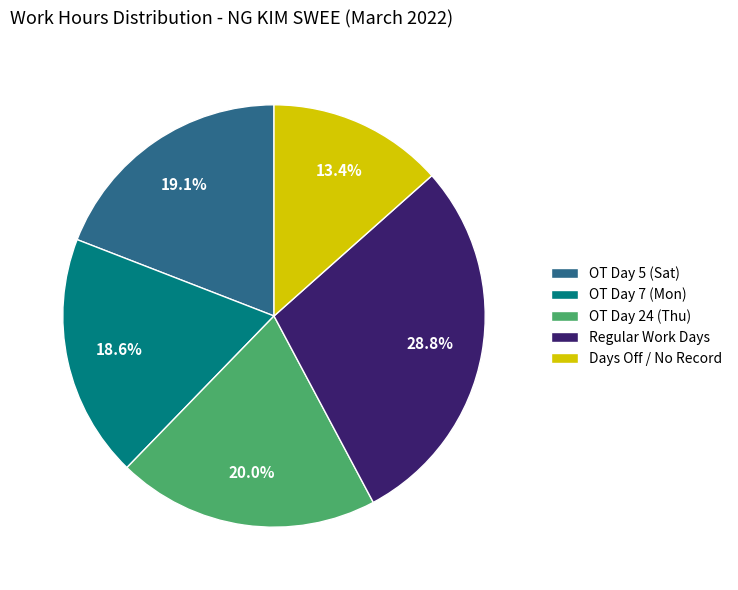

How many slices are in this pie chart?

5